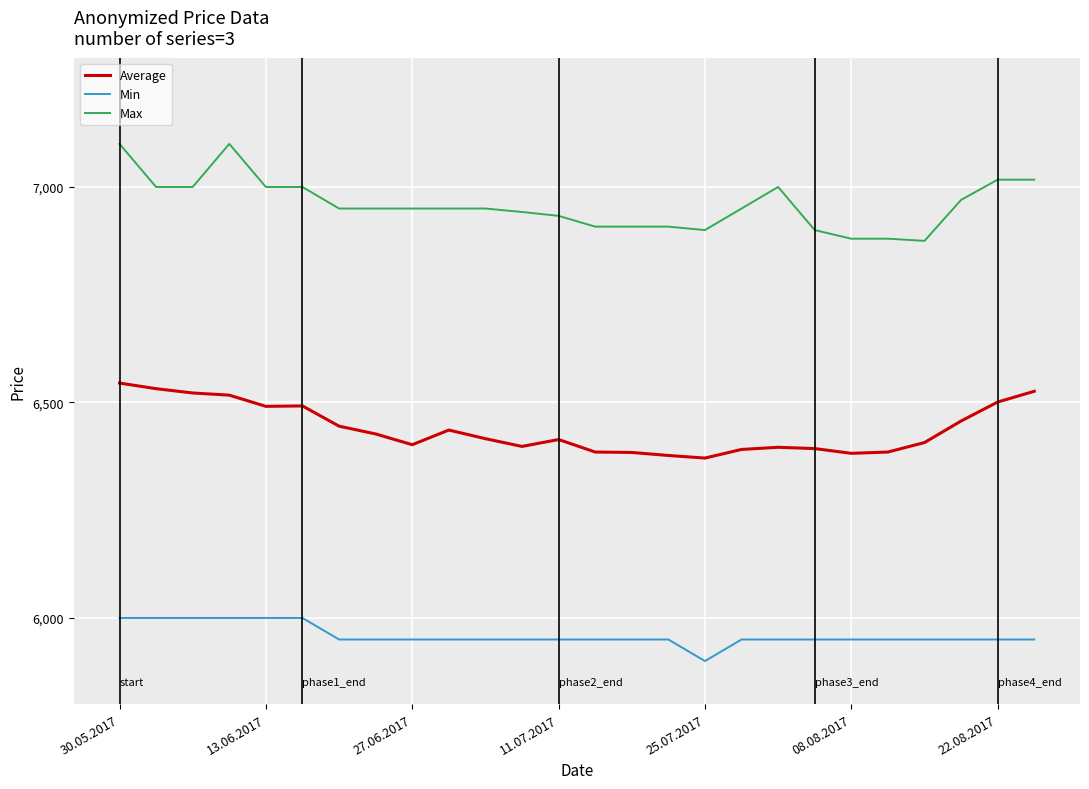

What is the difference between the maximum and minimum values in the Max series?

225